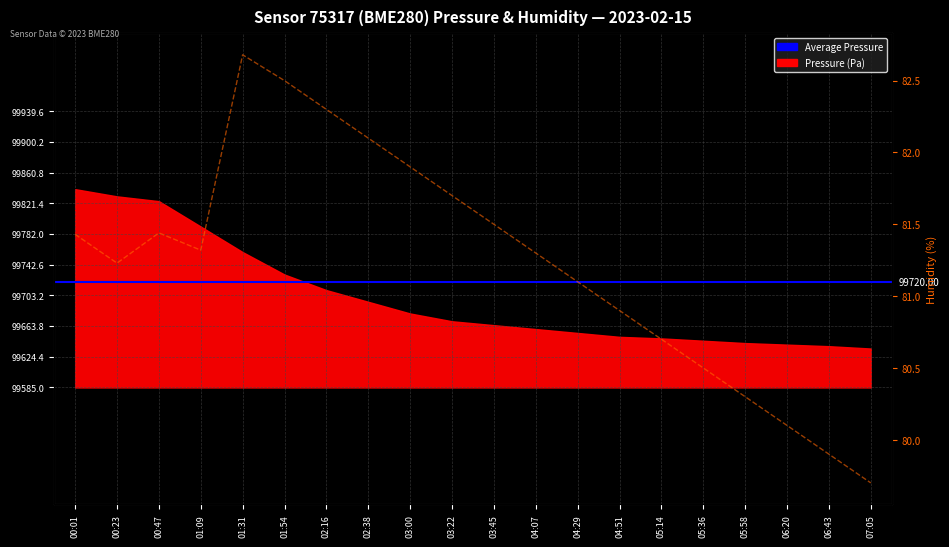

What is the label of the 1st point from the right?

07:05